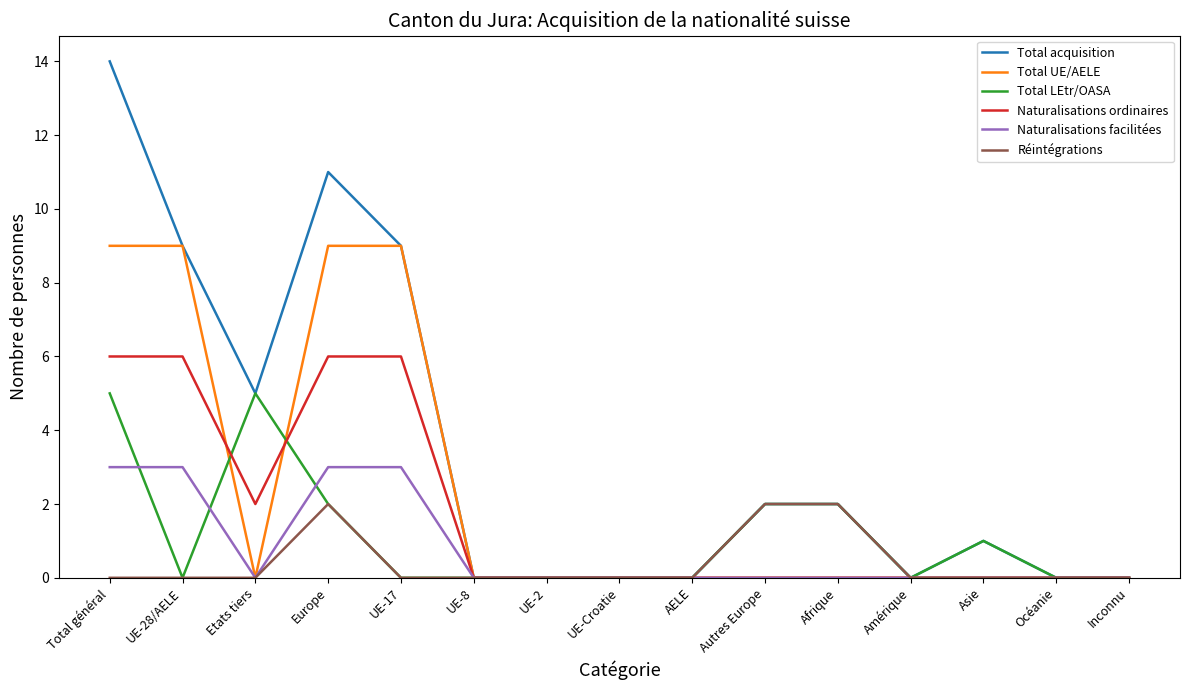

Reading left to right, transcribe all the data shown in this chart.

Total acquisition: 14	9	5	11	9	0	0	0	0	2	2	0	1	0	0
Total UE/AELE: 9	9	0	9	9	0	0	0	0	0	0	0	0	0	0
Total LEtr/OASA: 5	0	5	2	0	0	0	0	0	2	2	0	1	0	0
Naturalisations ordinaires: 6	6	2	6	6	0	0	0	0	0	0	0	0	0	0
Naturalisations facilitées: 3	3	0	3	3	0	0	0	0	0	0	0	0	0	0
Réintégrations: 0	0	0	2	0	0	0	0	0	2	2	0	0	0	0